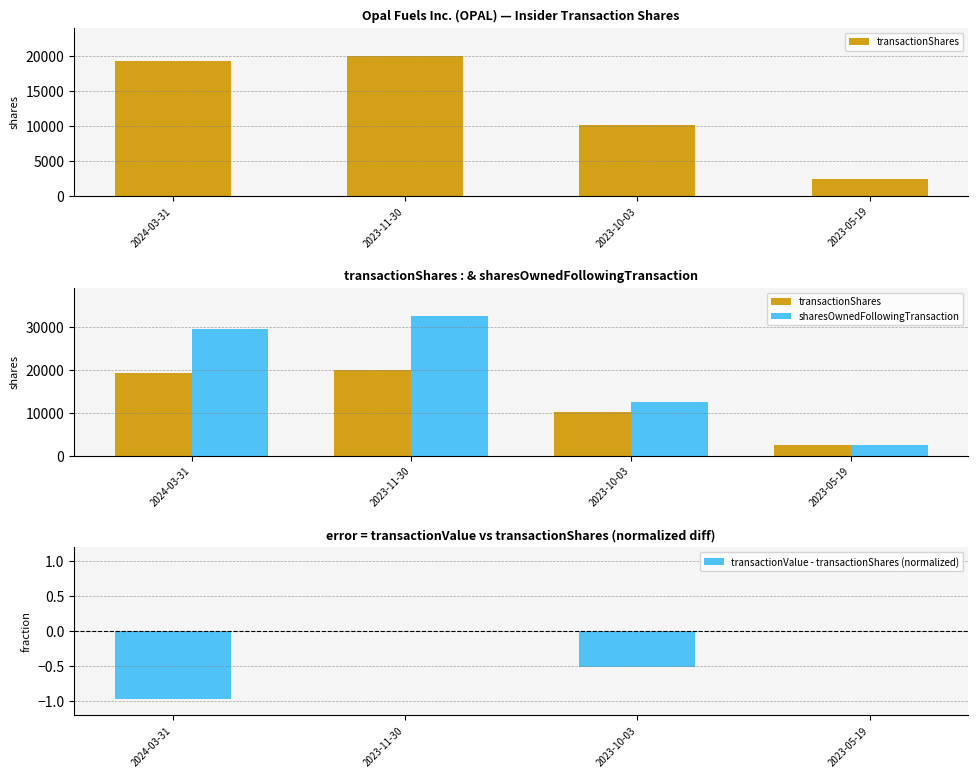

Rank the series at 2024-03-31 from highest to lowest value.

sharesOwnedFollowingTransaction, transactionShares, transactionValue - transactionShares (normalized)